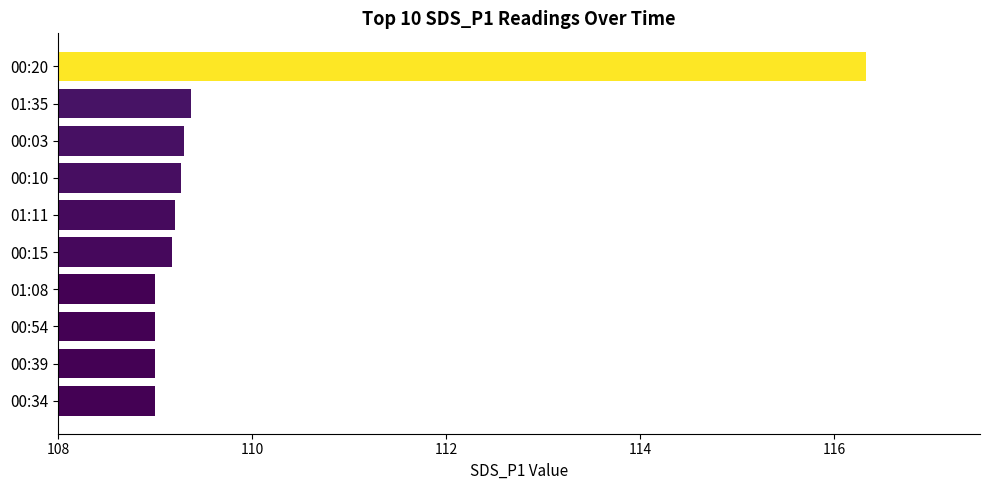

What is the sum of all values?

1098.6